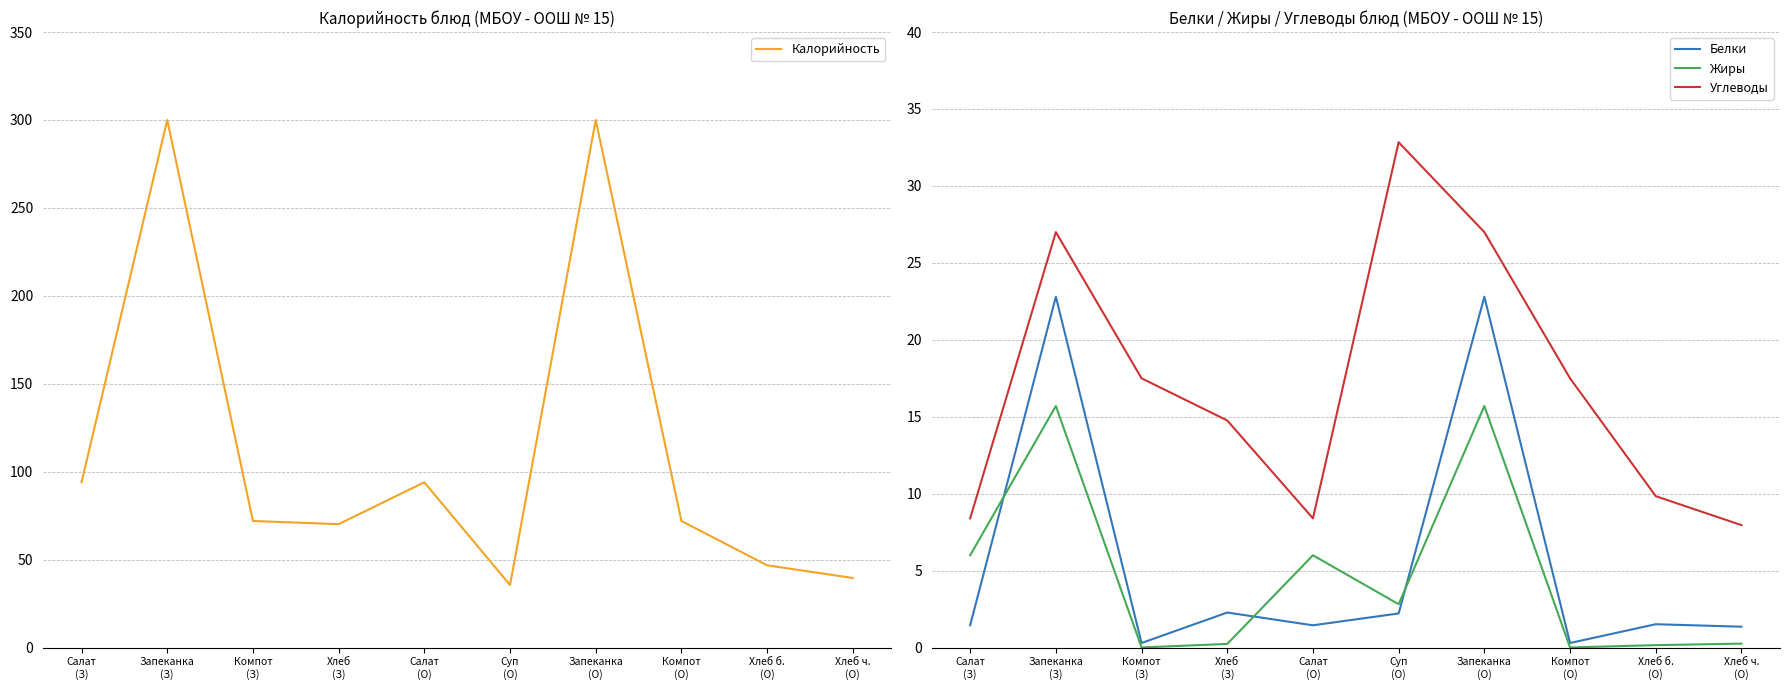

True or false: Жиры has more than 0 points higher than both neighbors.

True